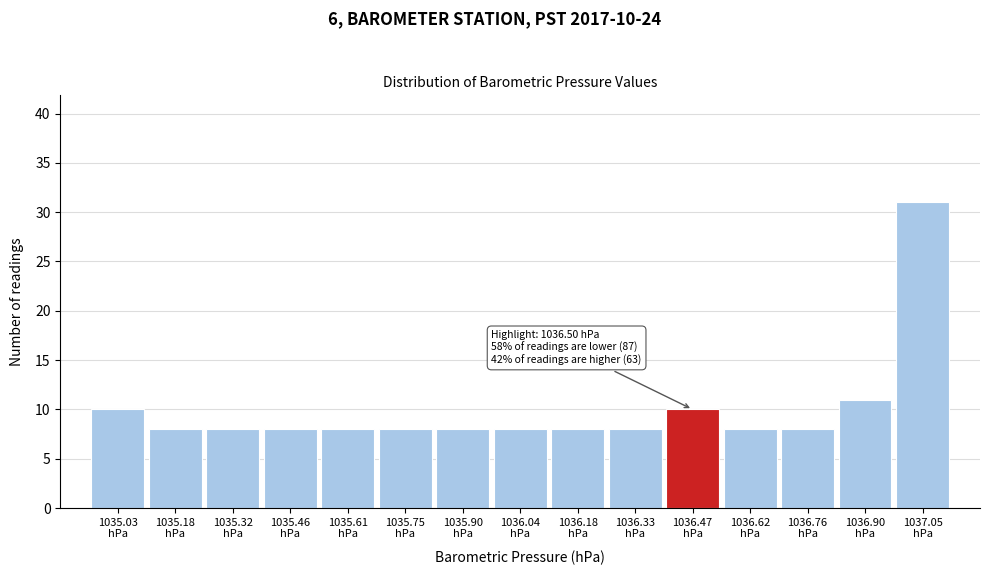

Which range on the x-axis has the tallest bar?

1036.976 to 1037.120